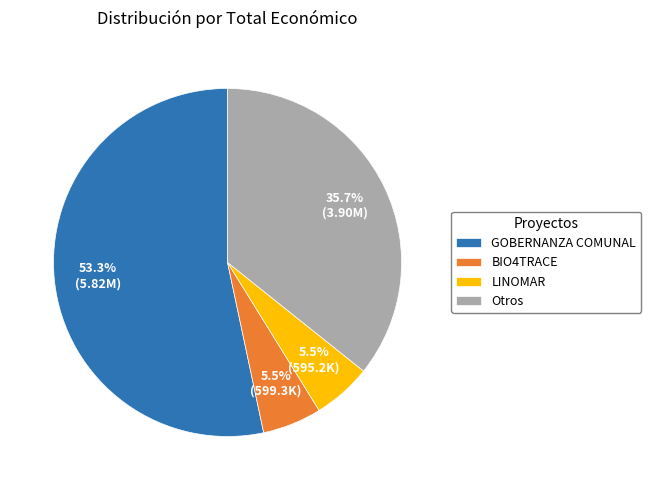

Is it true that LINOMAR is 1% of the pie?

False